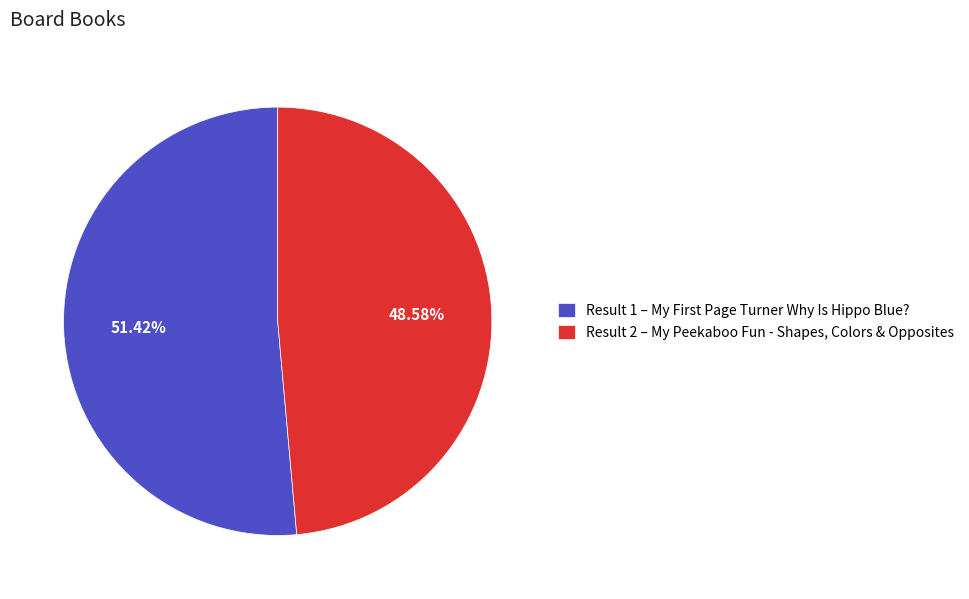

Is Result 2 – My Peekaboo Fun - Shapes, Colors & Opposites the majority of the pie?

No